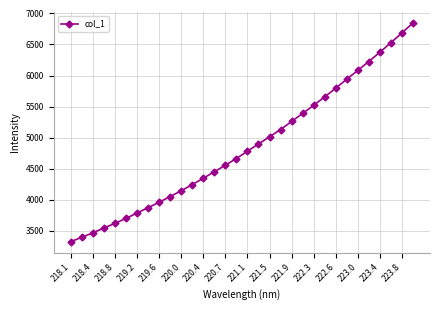

True or false: there are more than 1 points higher than both neighbors.

False